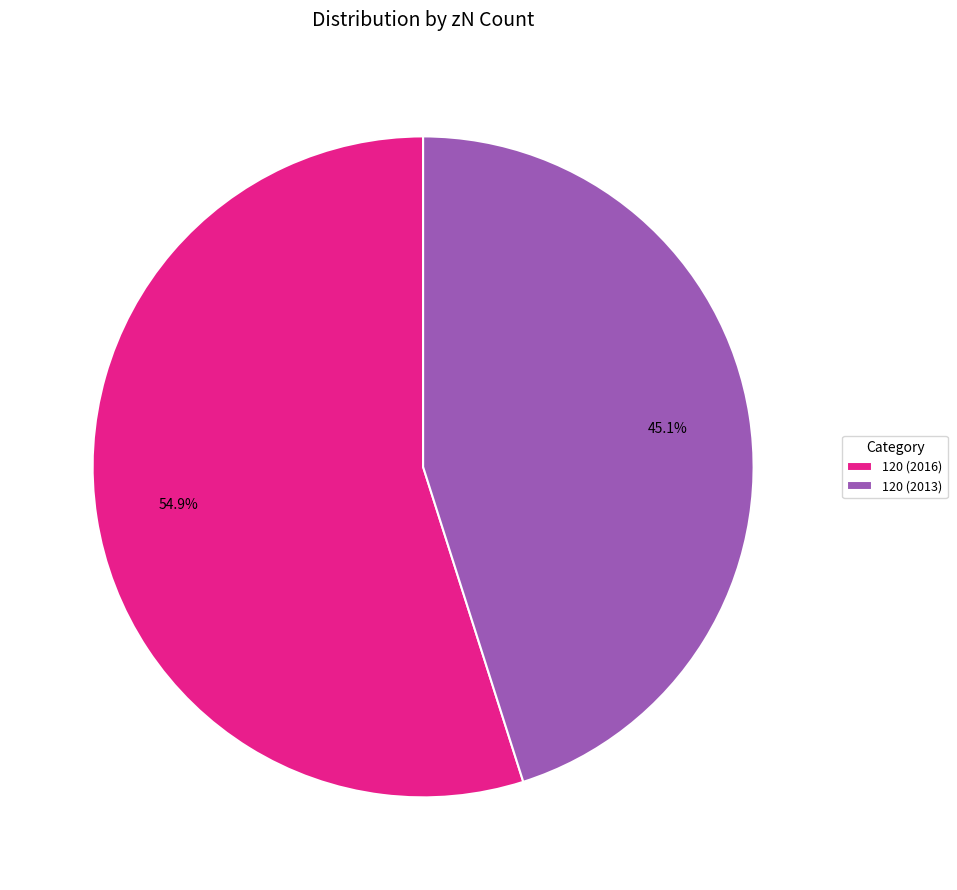

To the nearest percent, what is the combined percentage of 120 (2013) and 120 (2016)?

100%